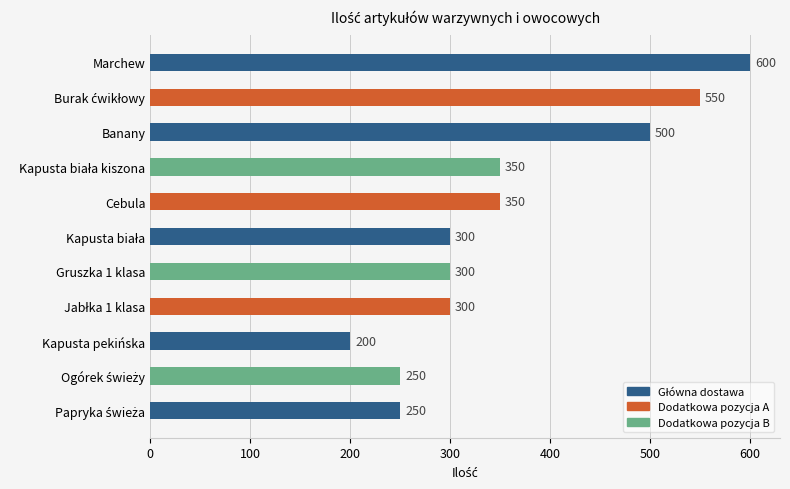

Reading bottom to top, extract all data points from this chart.

250	250	200	300	300	300	350	350	500	550	600